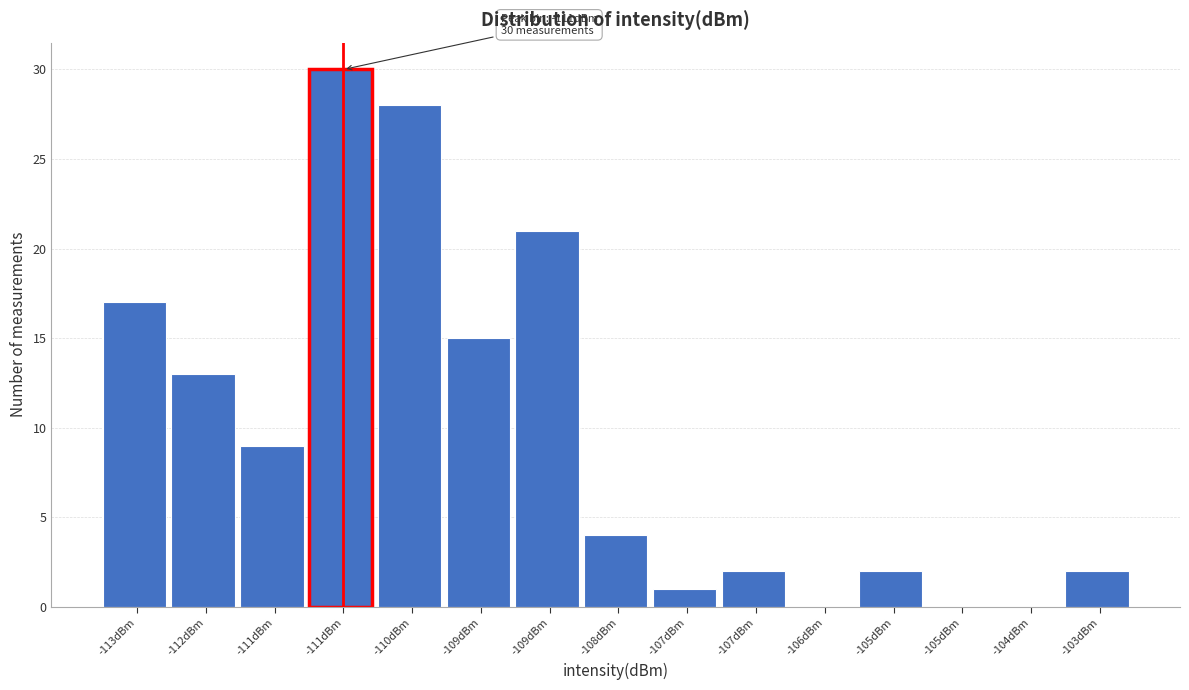

Are the bars horizontal?

No